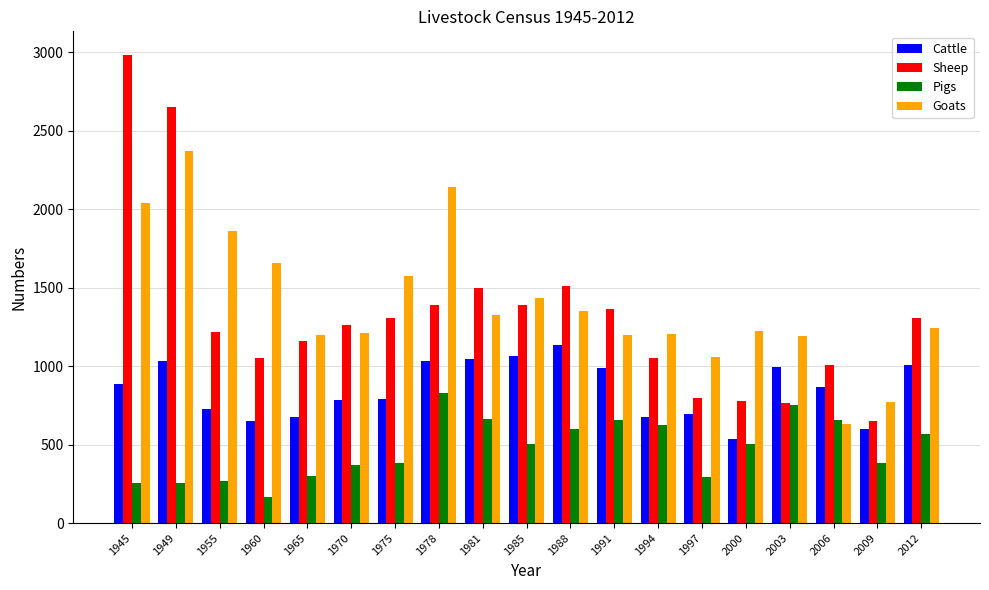

How many bars are there in total?

76